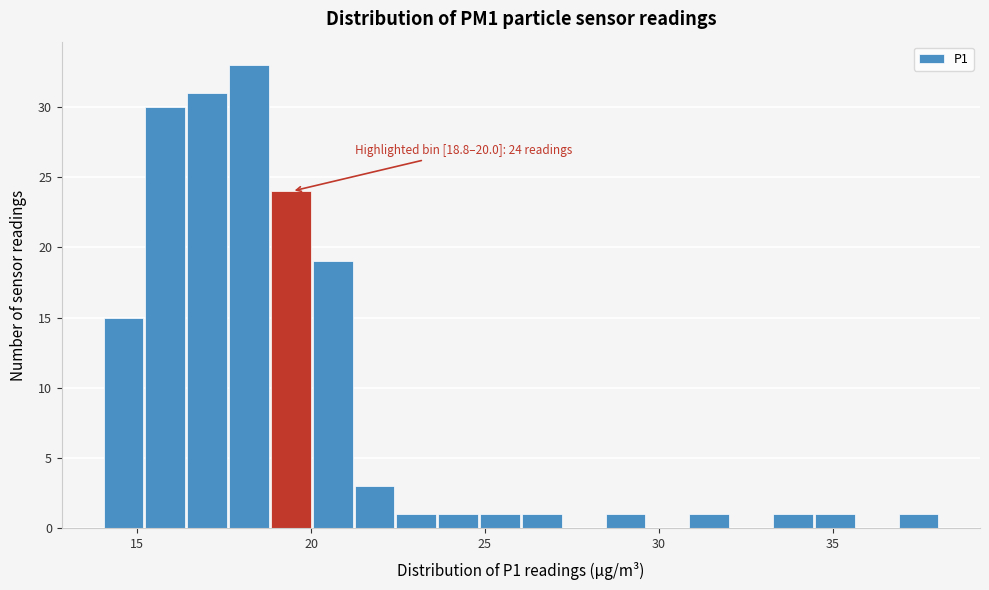

Around what value on the x-axis is the tallest bar? Give the approximate position of its centre, as read against the axis.

18.0